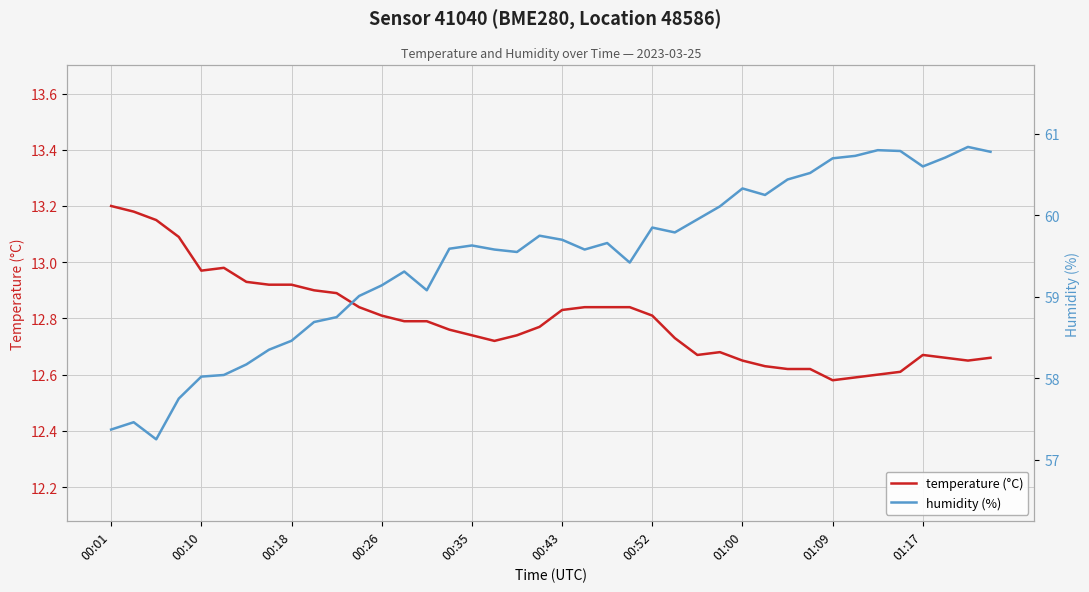

True or false: temperature (°C) and humidity (%) intersect in this chart.

False